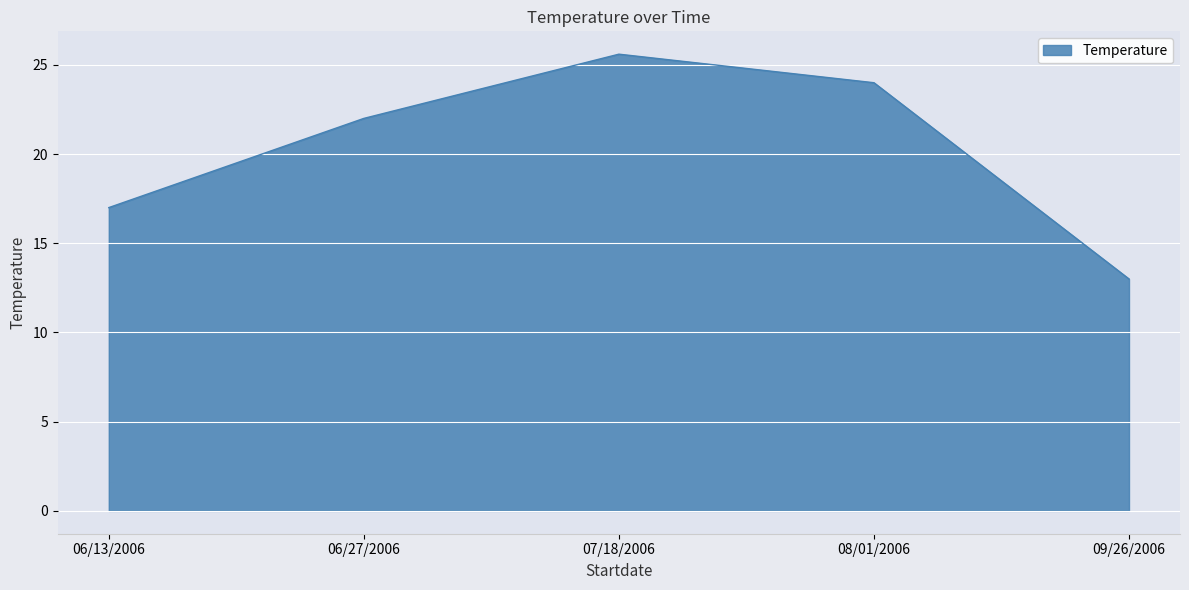

What position from the left is 07/18/2006?

3